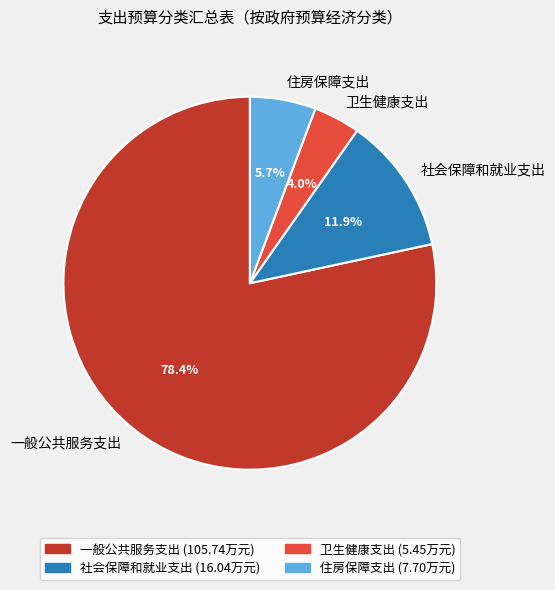

Which has a higher value, 一般公共服务支出 or 卫生健康支出?

一般公共服务支出